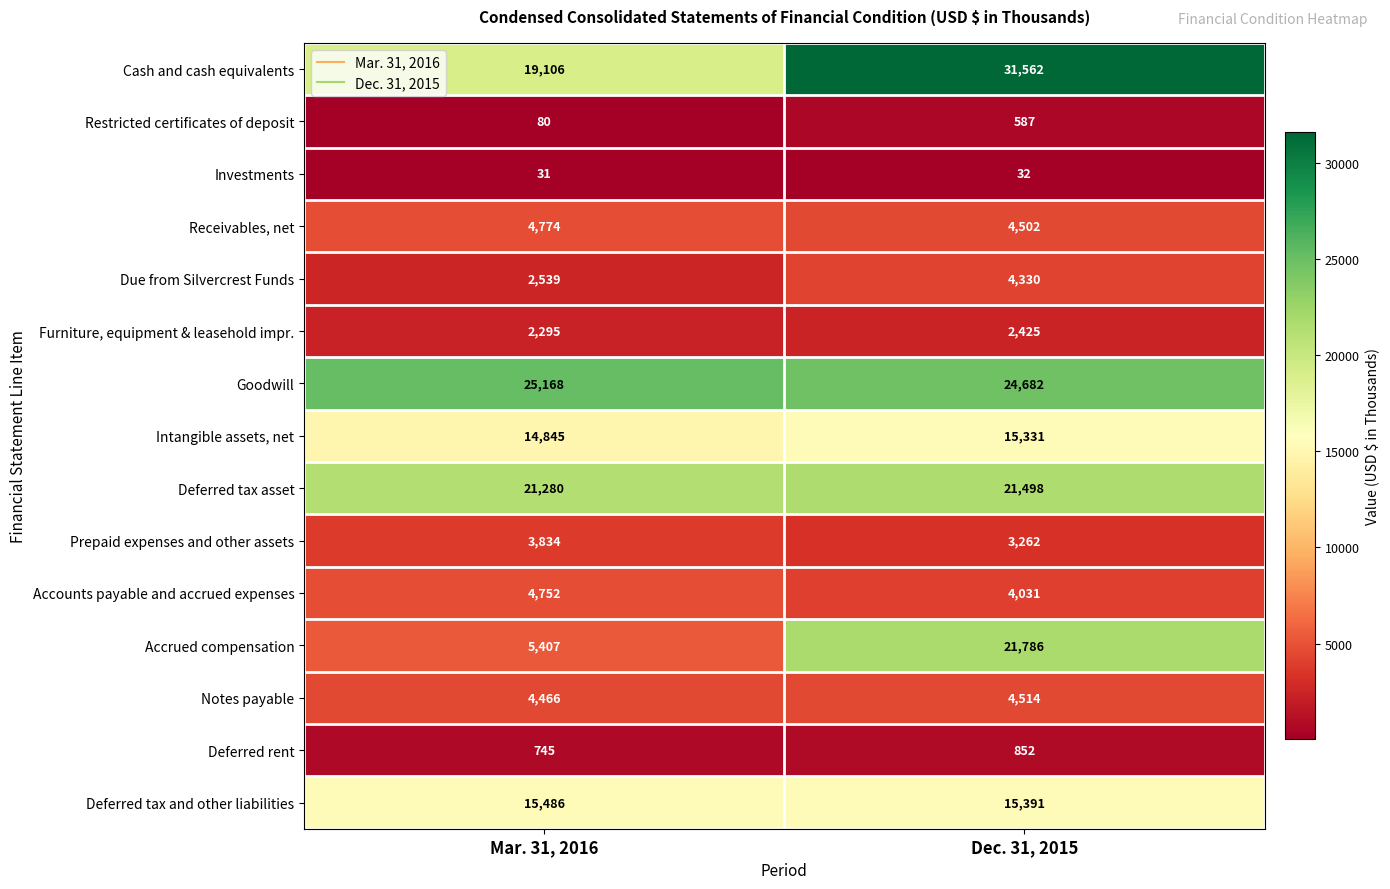

What is the total value across all series at Mar. 31, 2016?

124808